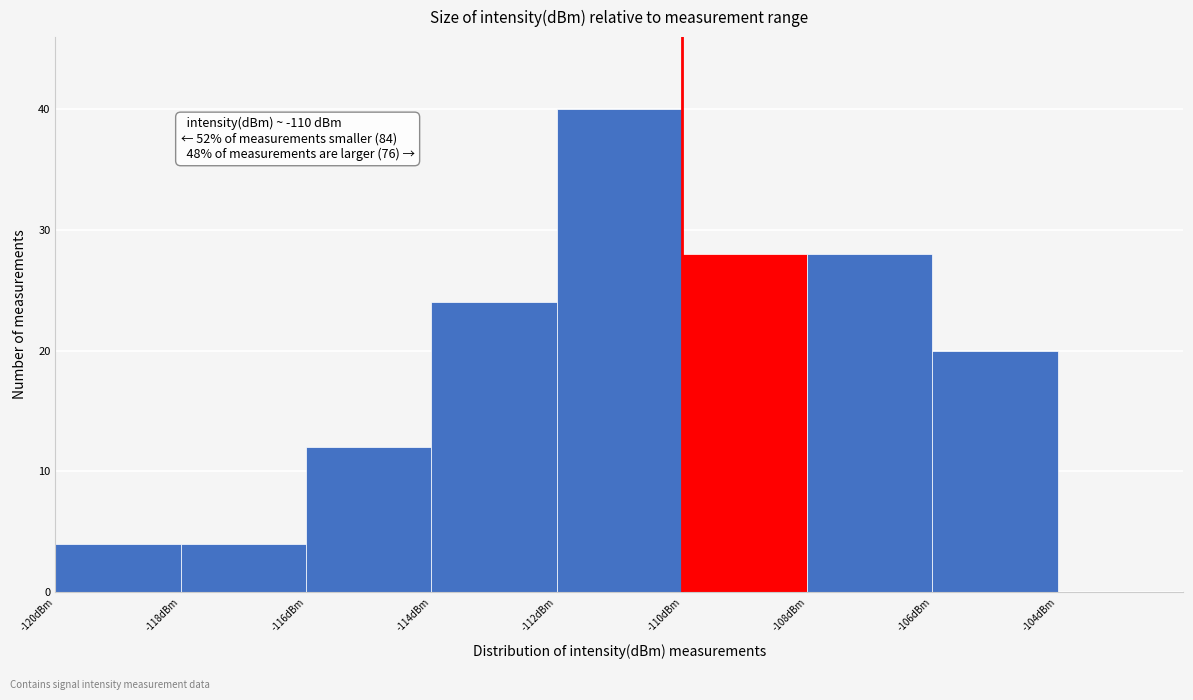

Which range on the x-axis has the tallest bar?

-112 to -110